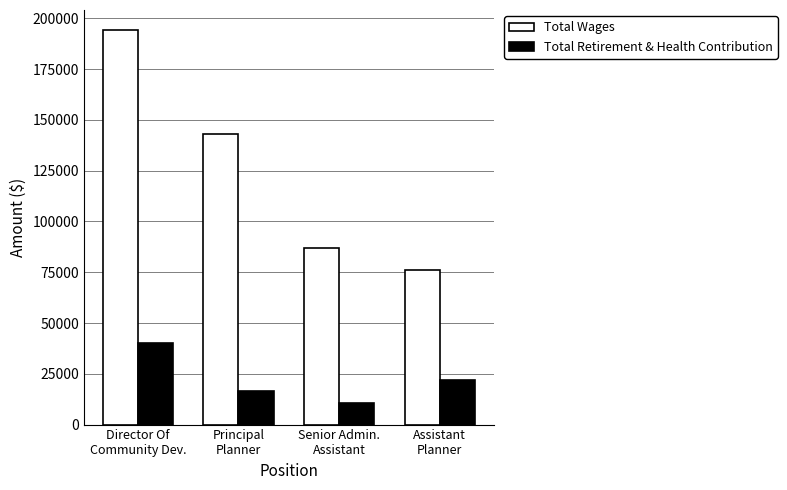

Reading left to right, what are all the values shown in this chart?

Total Wages: Director Of
Community Dev.=194408	Principal
Planner=143208	Senior Admin.
Assistant=87111	Assistant
Planner=76024
Total Retirement & Health Contribution: Director Of
Community Dev.=40284	Principal
Planner=16385	Senior Admin.
Assistant=10800	Assistant
Planner=22095